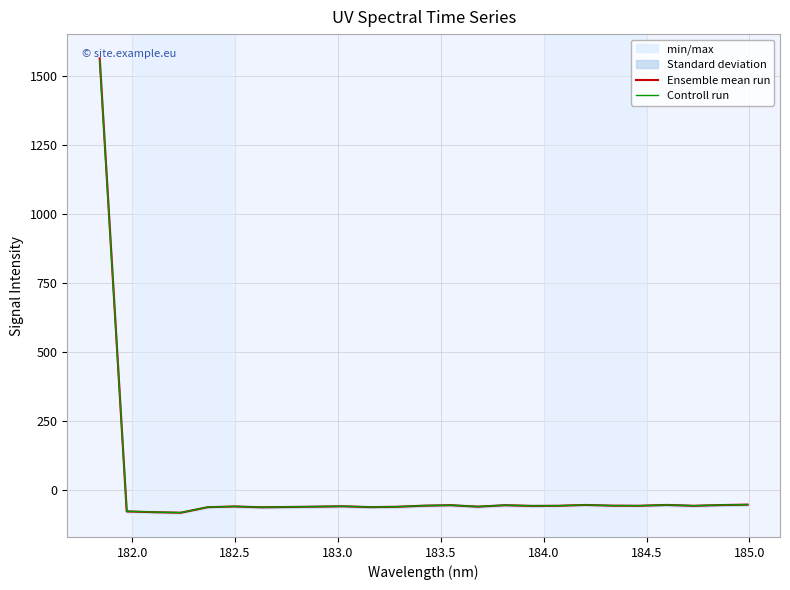

How many lines are shown in the chart?

2